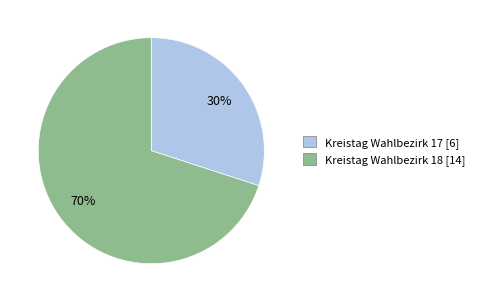

How many segments does this pie chart have?

2